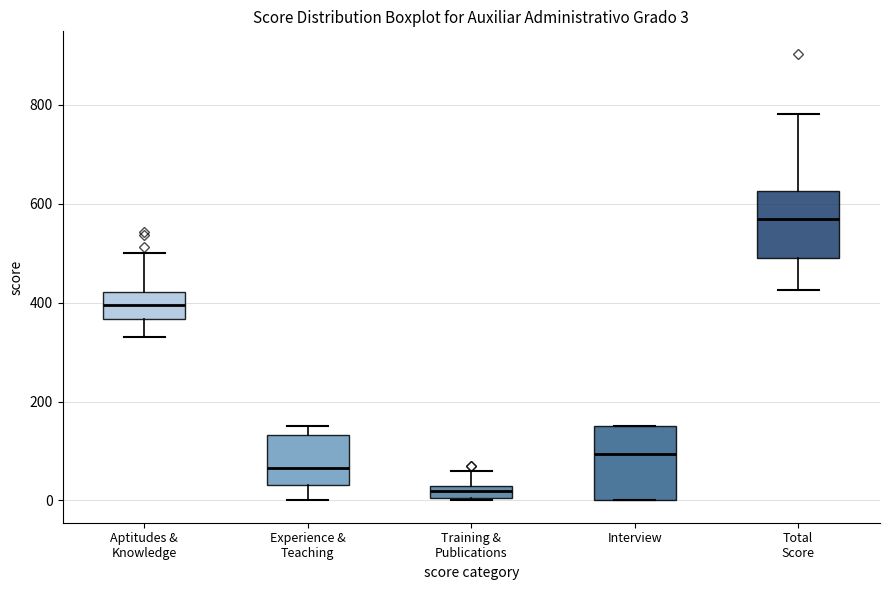

Which box's median line is the highest?

Total Score